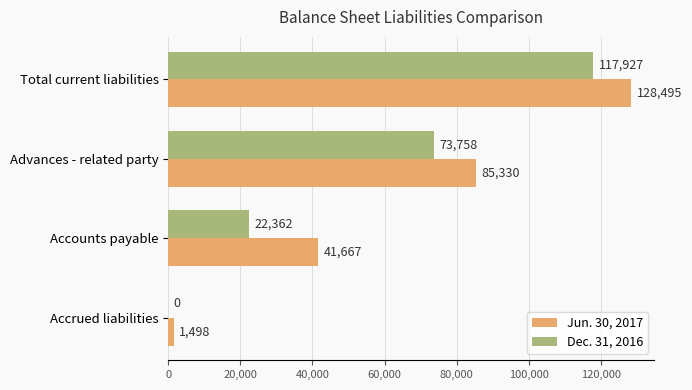

Between Total current liabilities and Accounts payable, which series saw the biggest shift?

Dec. 31, 2016